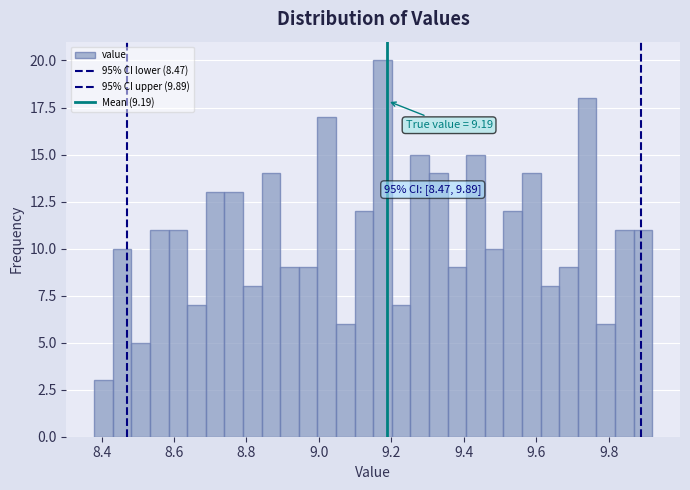

Around what value on the x-axis is the tallest bar? Give the approximate position of its centre, as read against the axis.

9.18